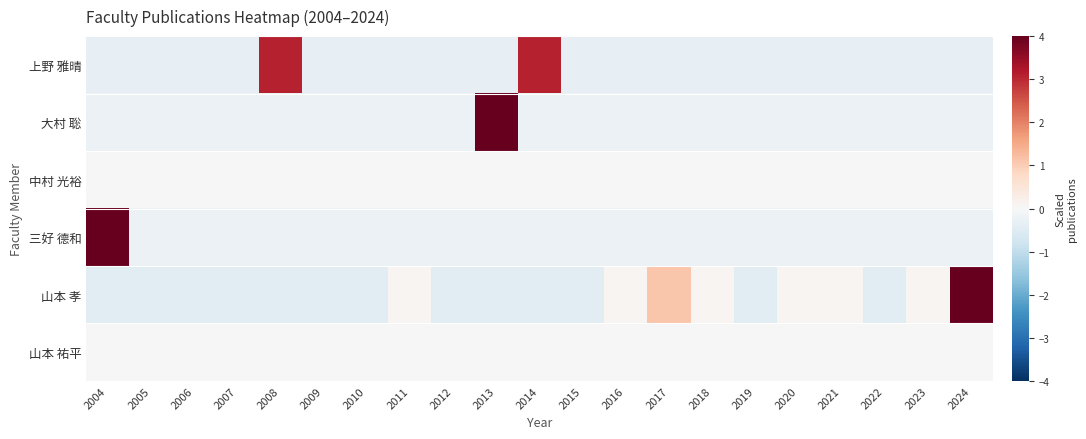

True or false: 大村 聡 has a value of -0.1 at 2018.

False